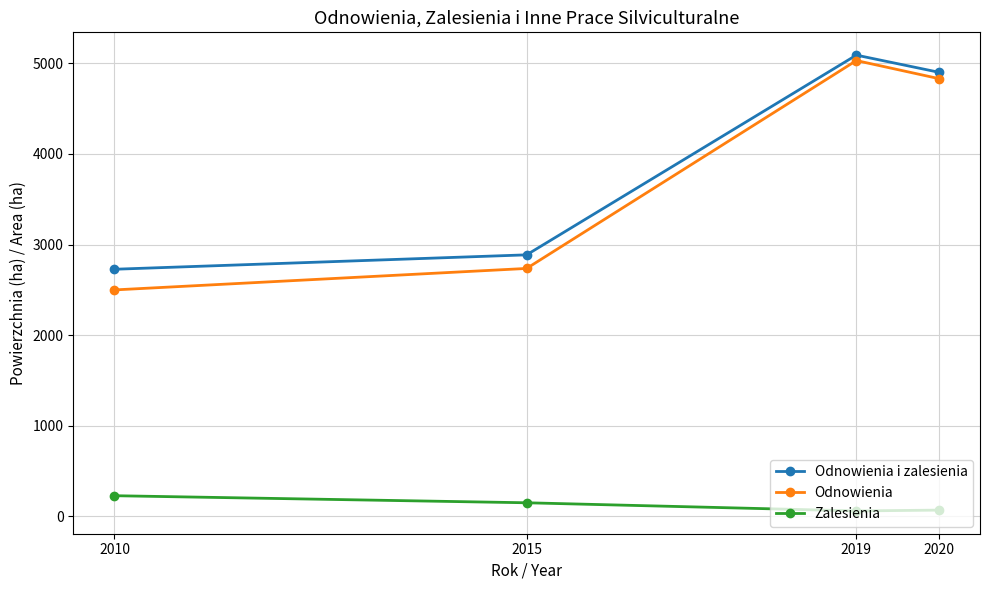

Which series changed the most between 2015 and 2020?

Odnowienia